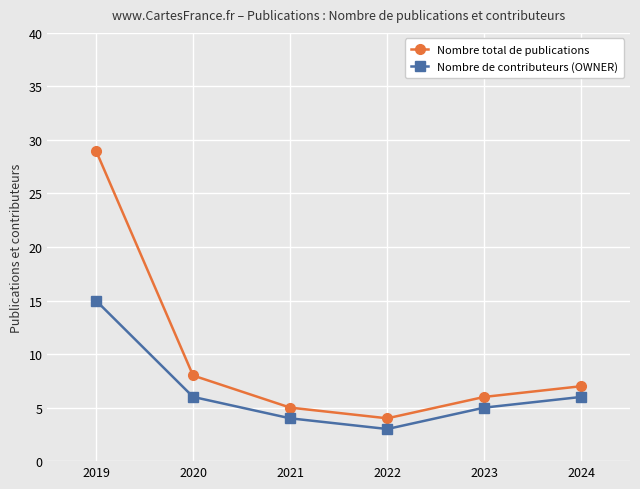

Which series has the widest spread of values?

Nombre total de publications